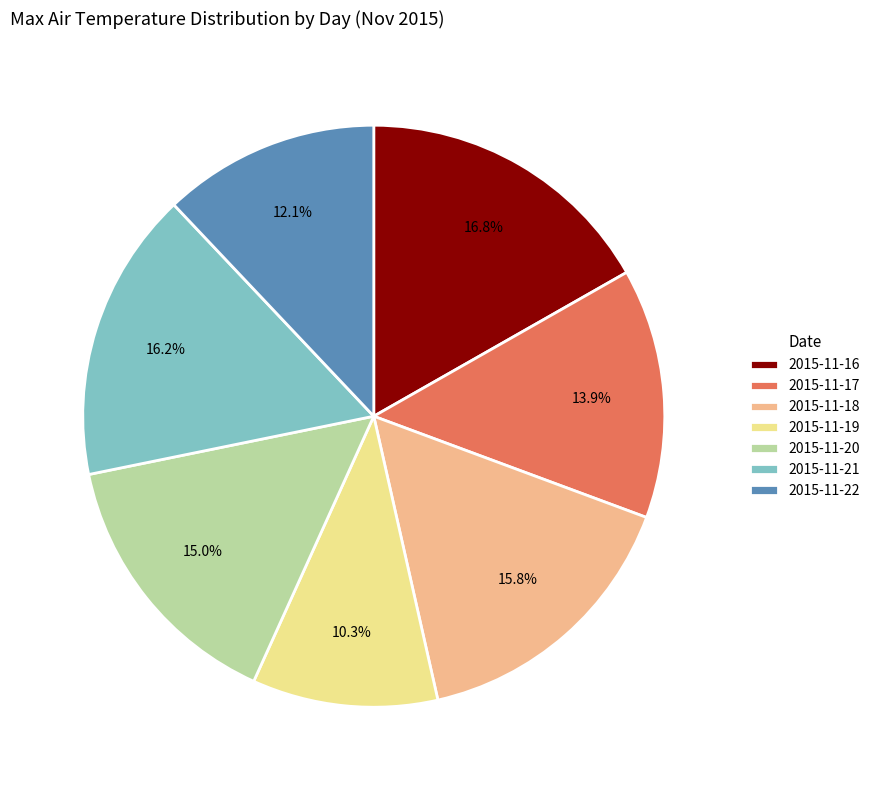

Approximately how many times larger is the value at 2015-11-16 compared to 2015-11-20?

1.1